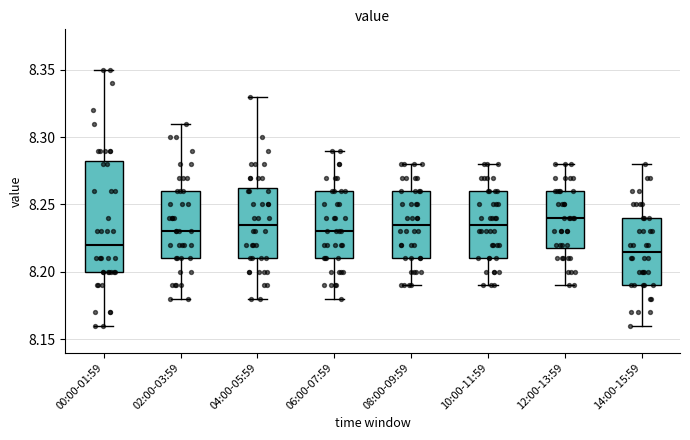

Which box is the tallest, from its lower edge to its upper edge?

00:00-01:59